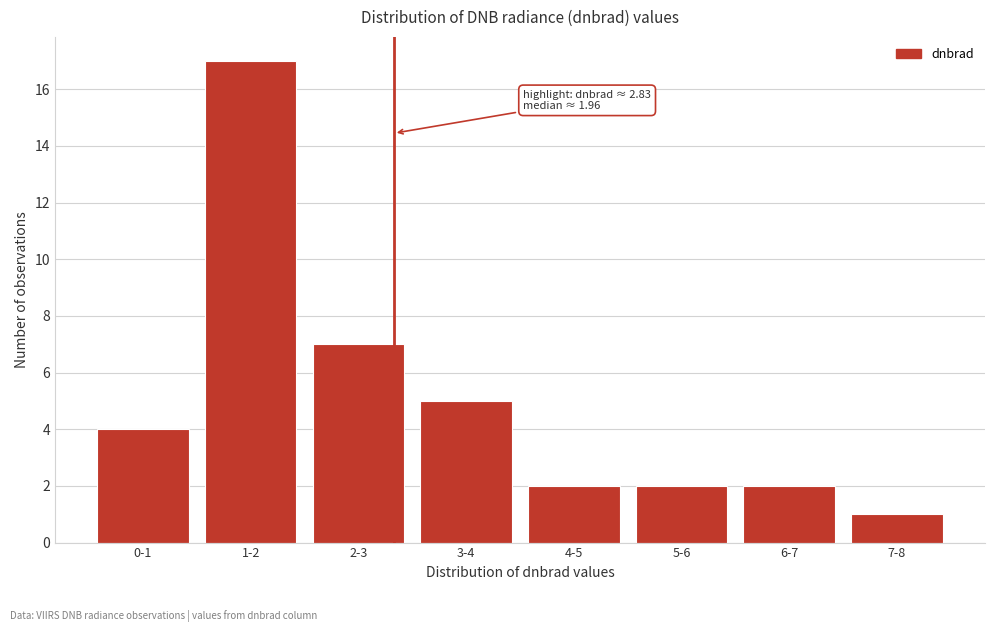

Reading left to right, extract all data points from this chart.

0-1=4	1-2=17	2-3=7	3-4=5	4-5=2	5-6=2	6-7=2	7-8=1